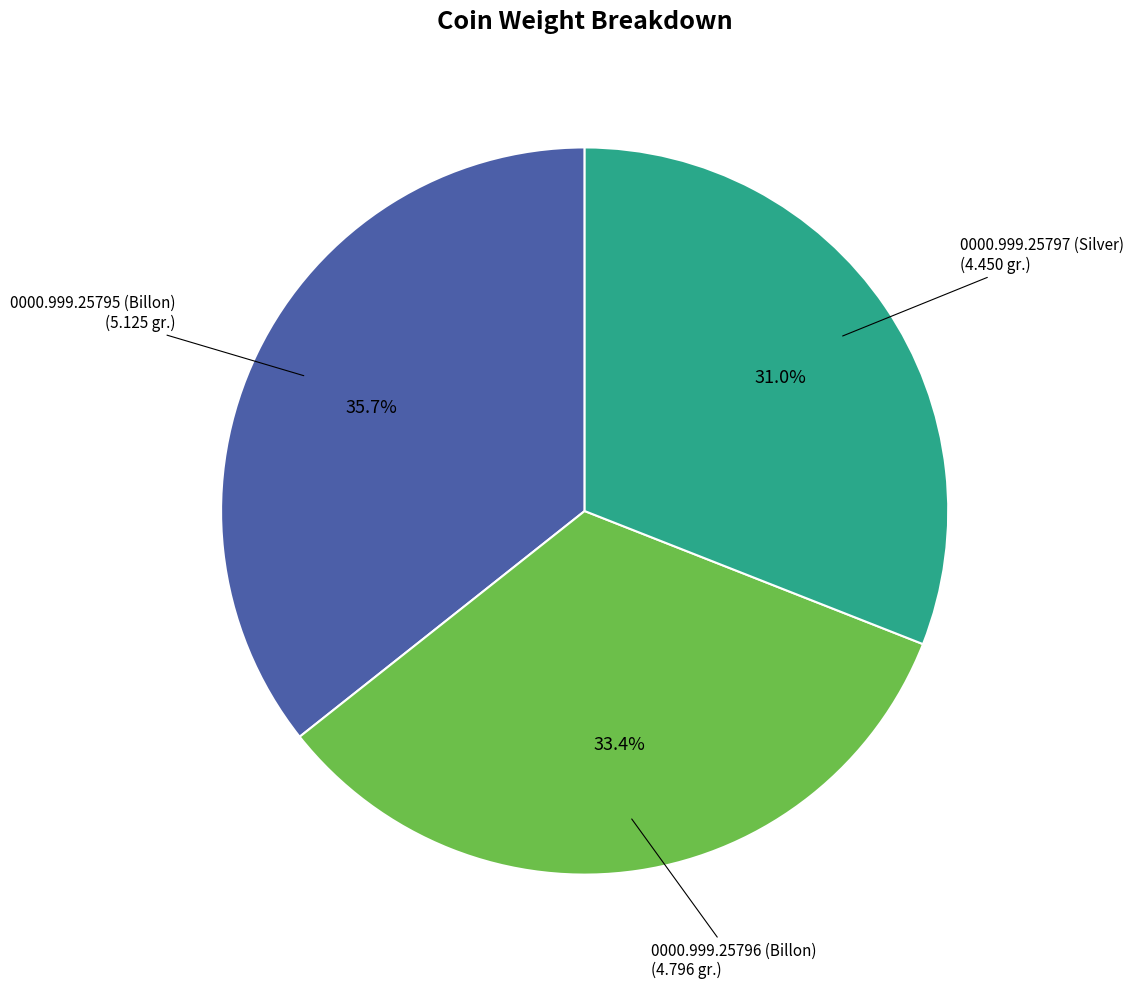

Rank the categories by value from lowest to highest.

0000.999.25797 (Silver), 0000.999.25796 (Billon), 0000.999.25795 (Billon)